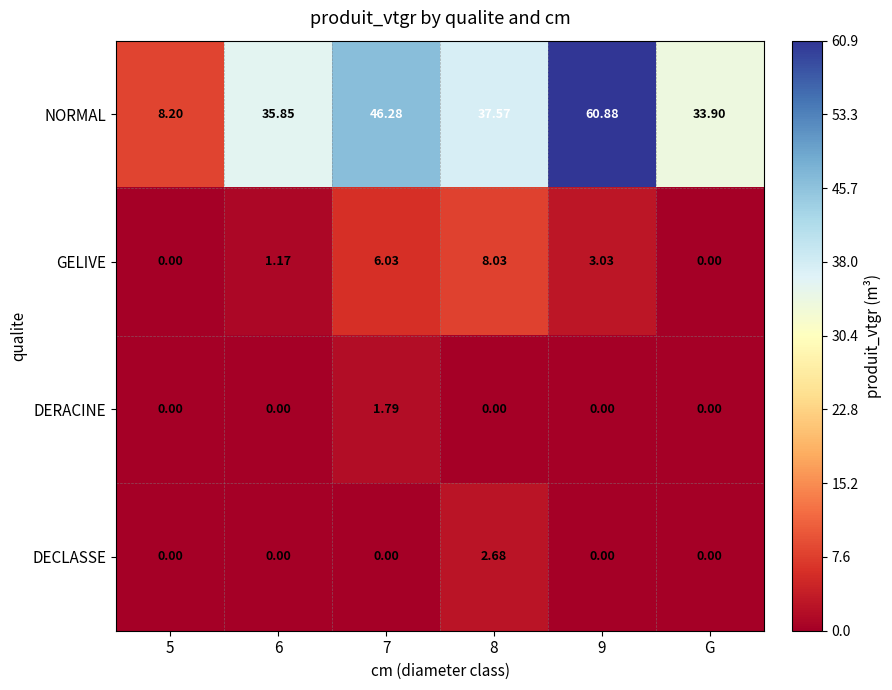

Rank the series at 8 from lowest to highest value.

DERACINE, DECLASSE, GELIVE, NORMAL